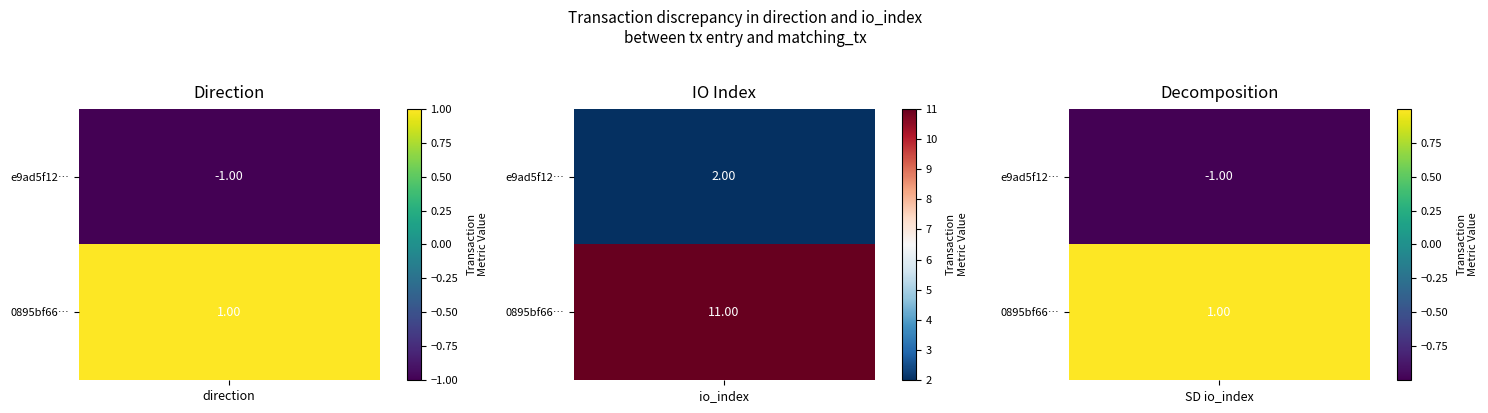

How many series are shown in this chart?

2